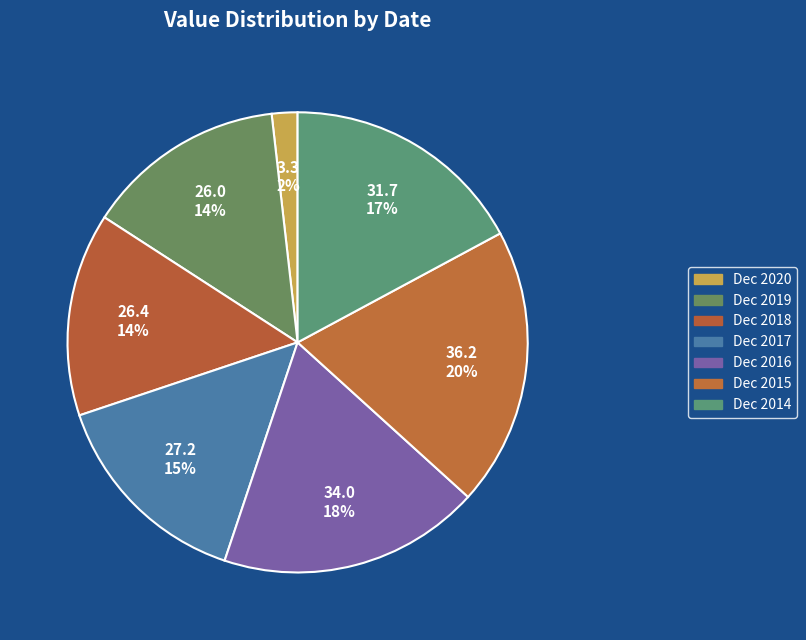

Count the number of slices in the pie.

7